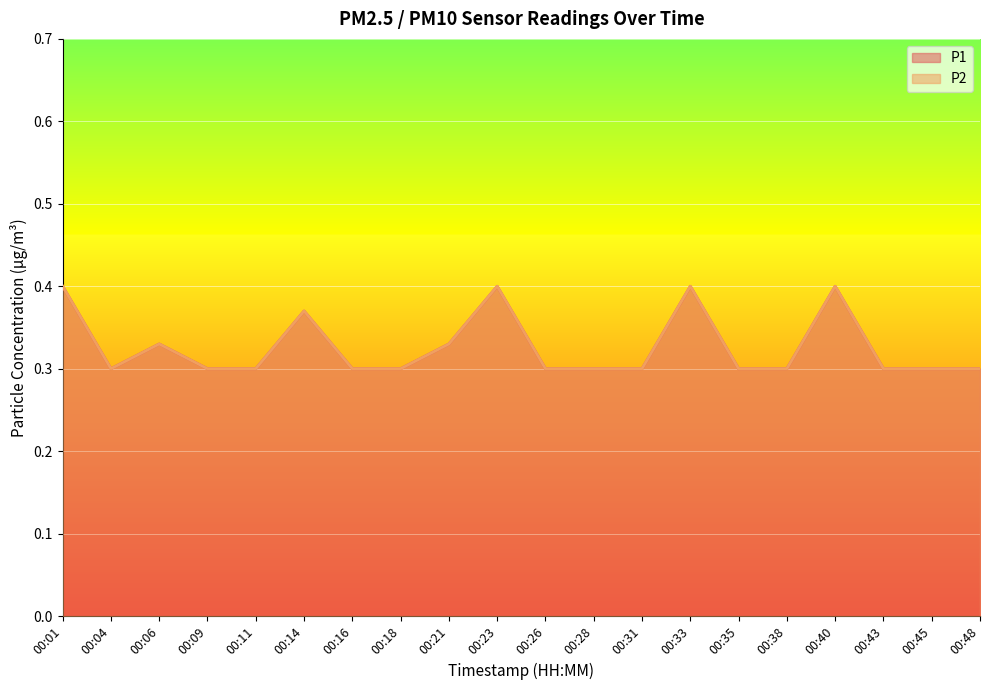

What is the maximum value shown in the chart?

0.4